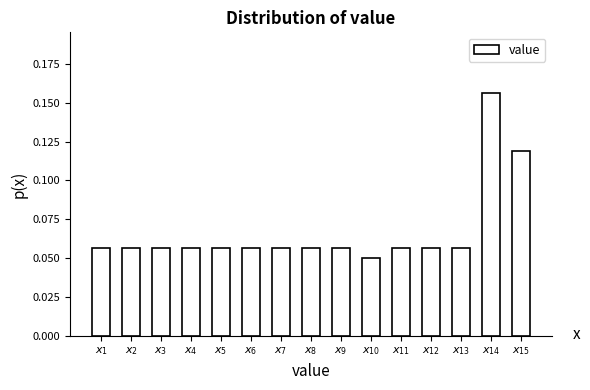

What is the sum of all values?

1.0